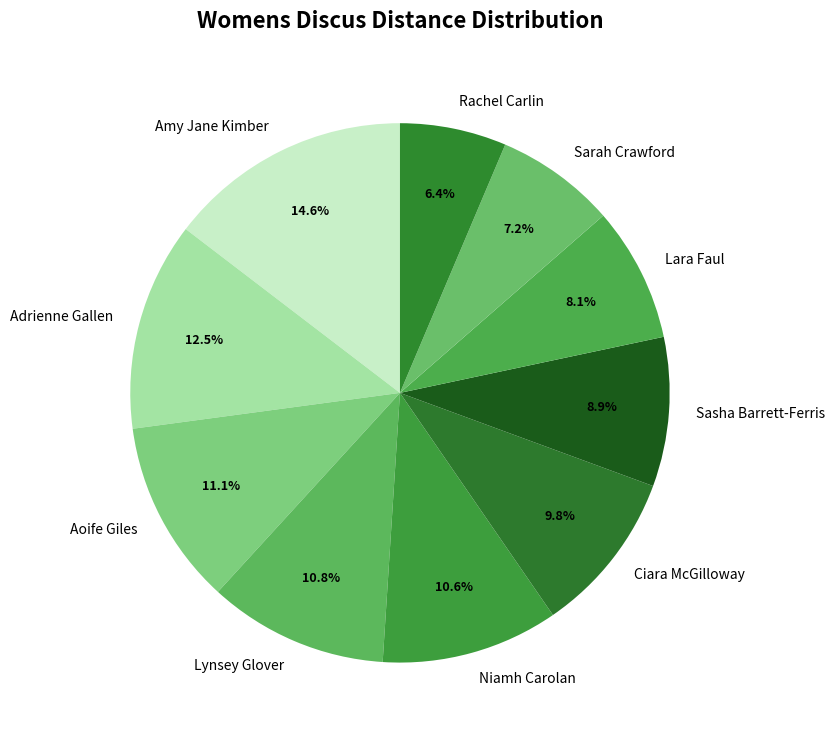

What percentage do Amy Jane Kimber and Adrienne Gallen together represent?

27.1%